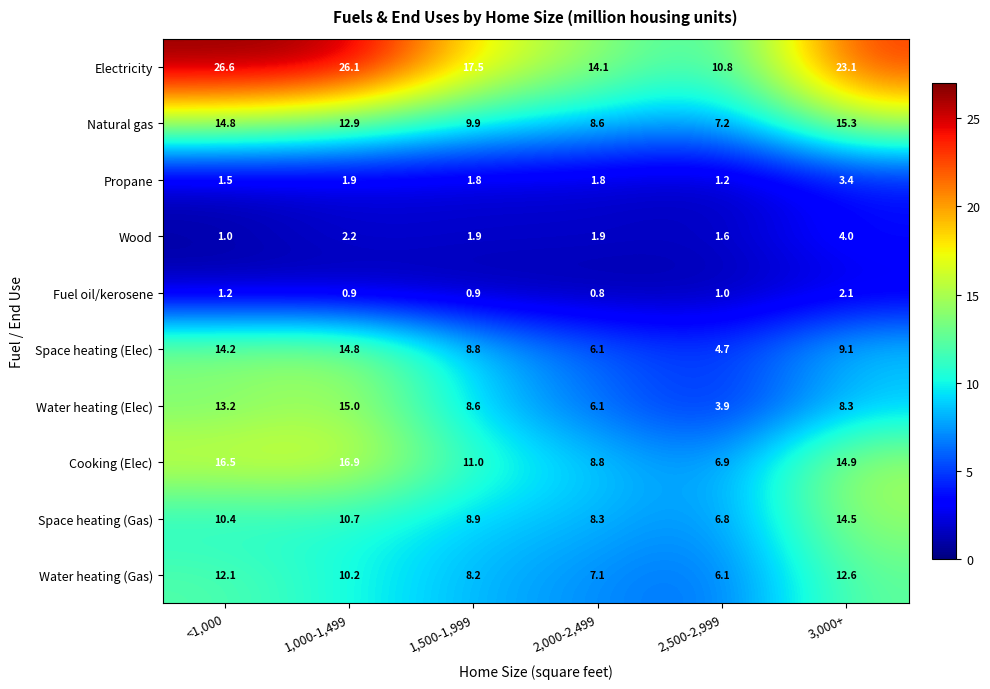

The value of Water heating (Elec) at 1,500-1,999 is 8.6. True or false?

True